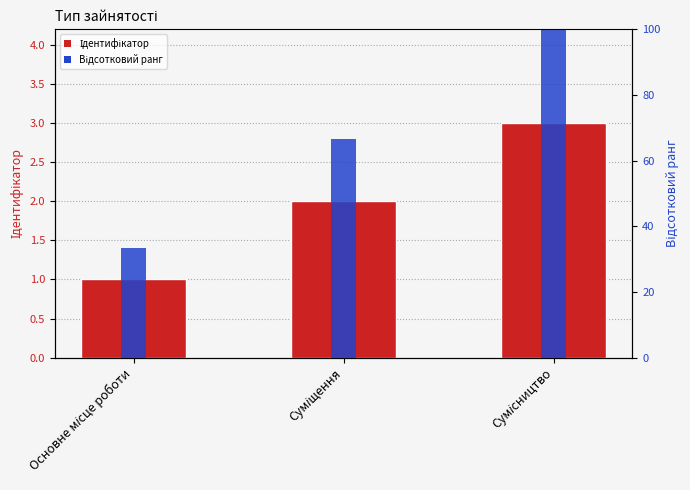

What is the average value of the Ідентифікатор series?

2.0